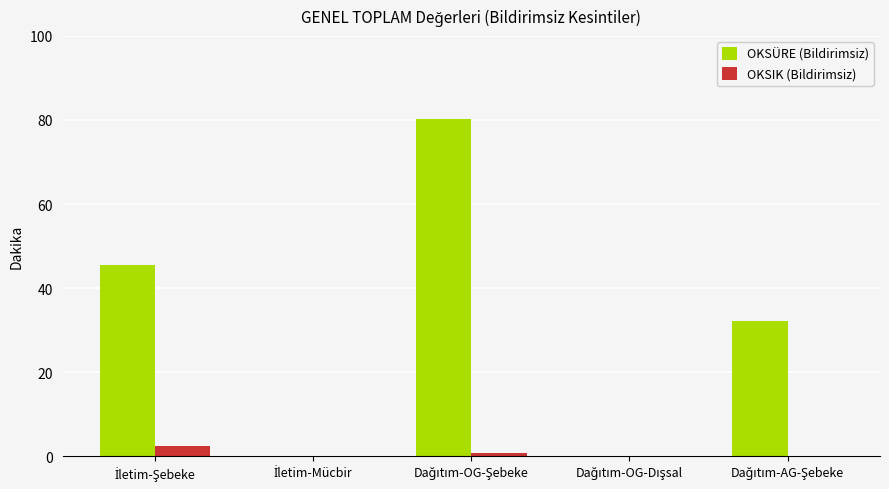

How many groups of bars are there?

5